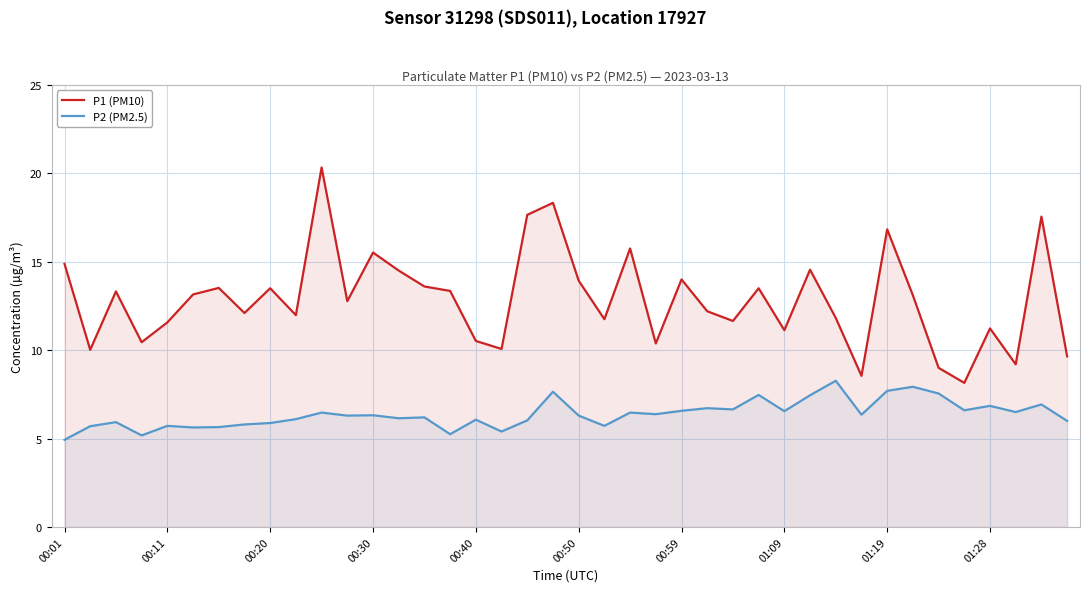

Which series has the largest range (max minus min)?

P1 (PM10)